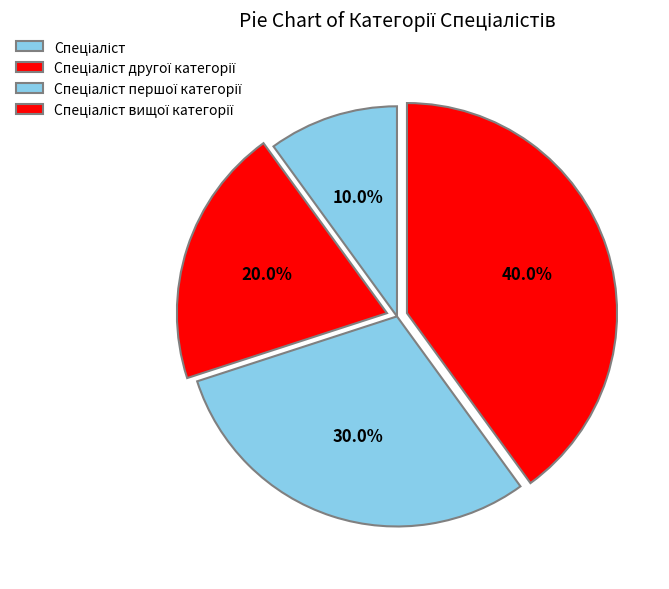

What is the change in value from Спеціаліст to Спеціаліст вищої категорії?

+3